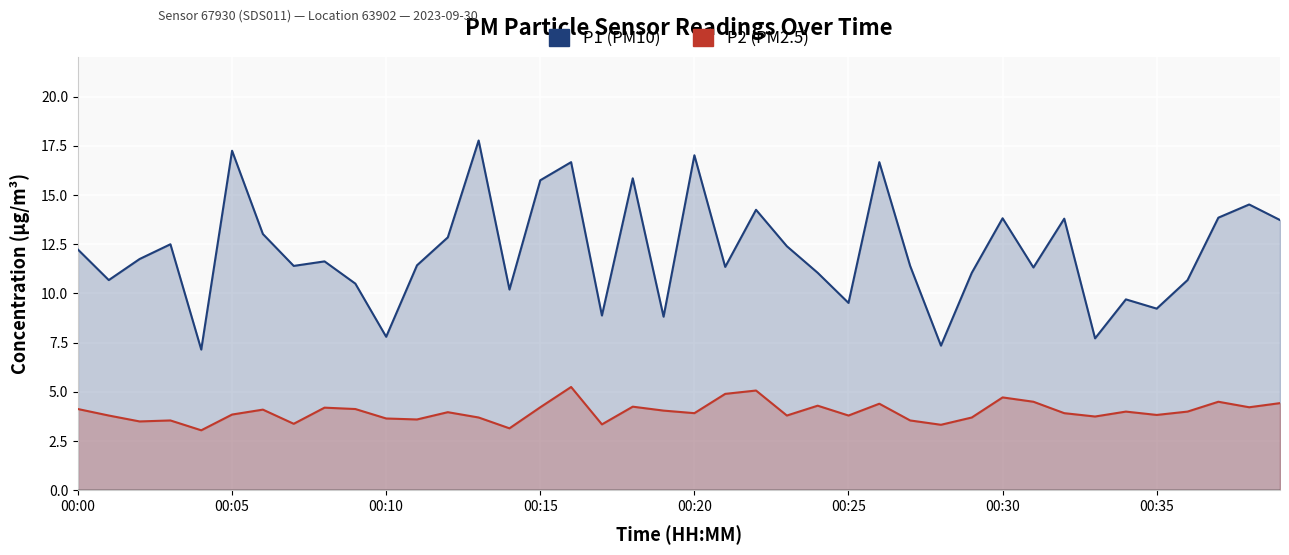

Rank the series at 38 from highest to lowest value.

P1, P2